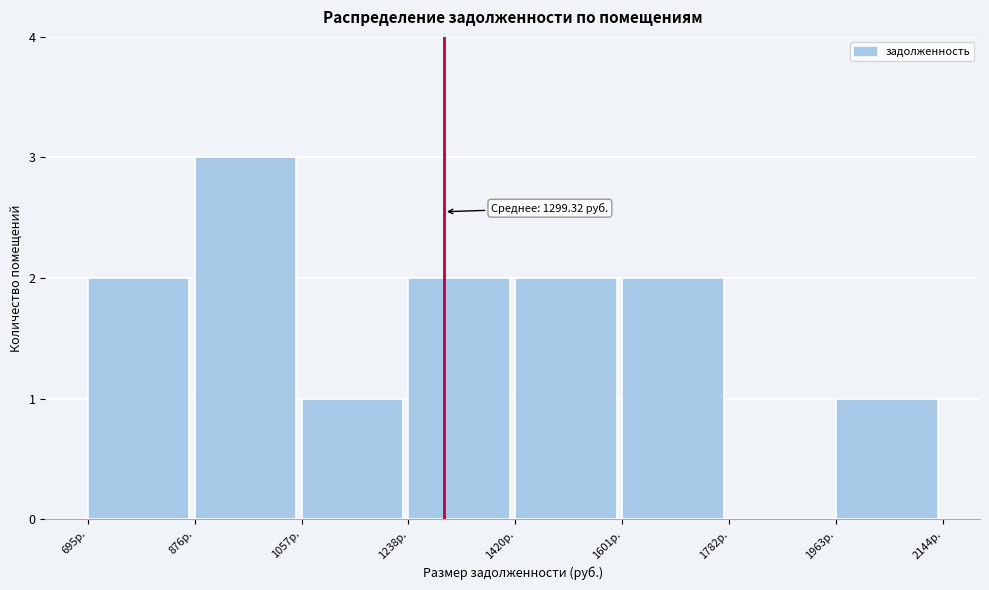

Which range on the x-axis has the tallest bar?

880 to 1060